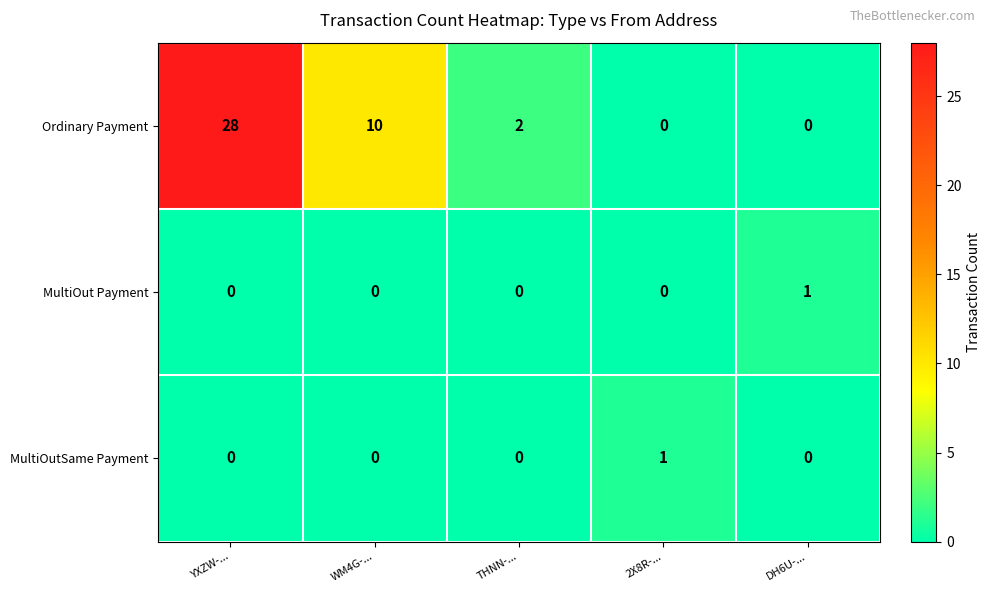

The Ordinary Payment series shows 2 at THNN-.... True or false?

True